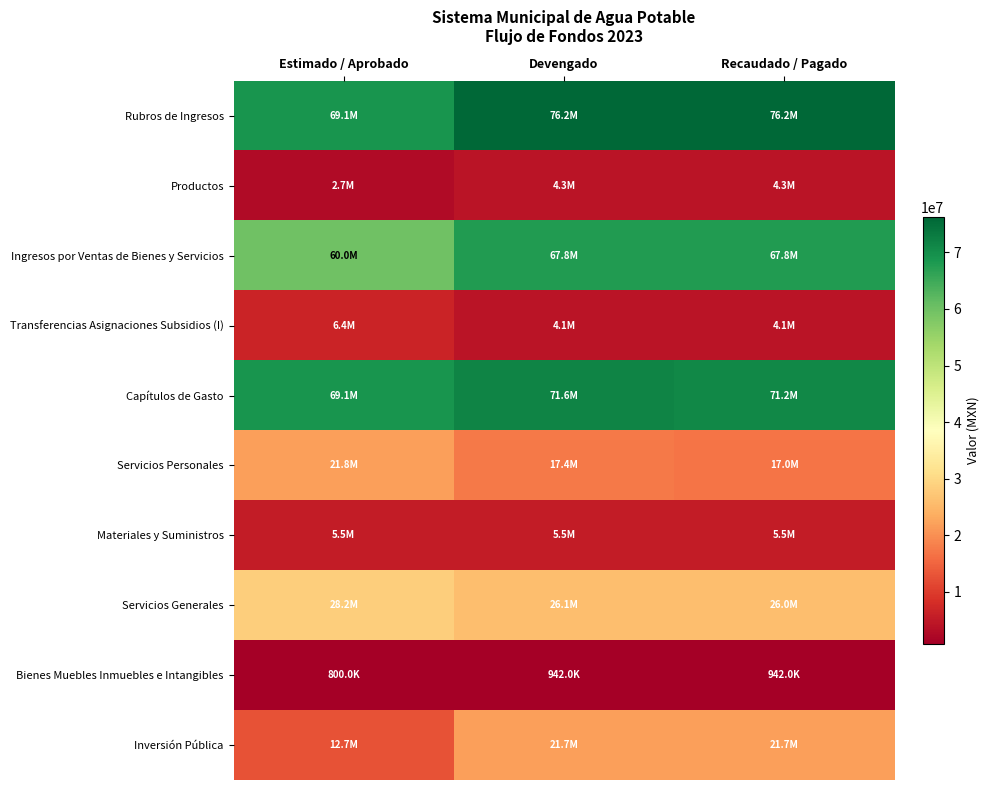

Which series has the largest range (max minus min)?

Inversión Pública